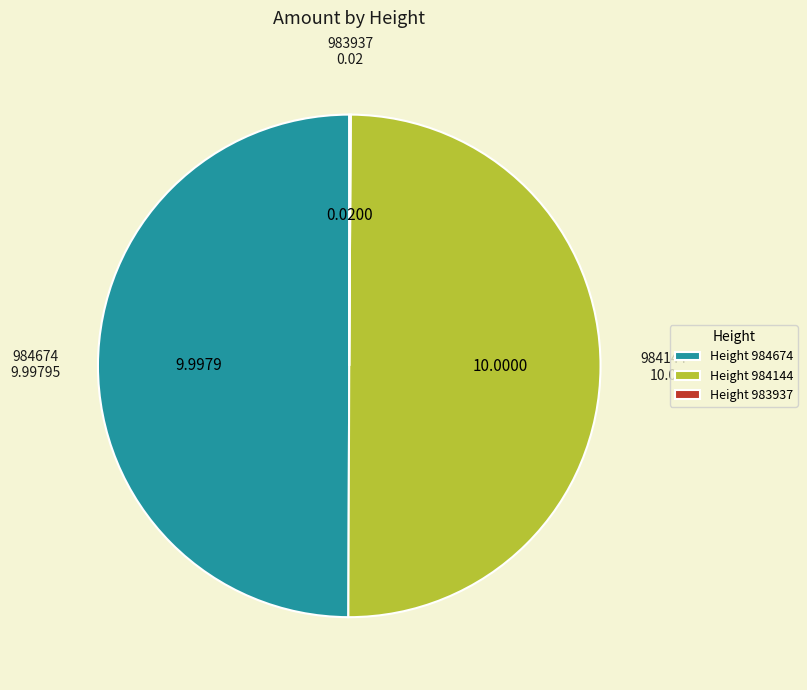

How much of the chart is everything except 984144?

50.0%